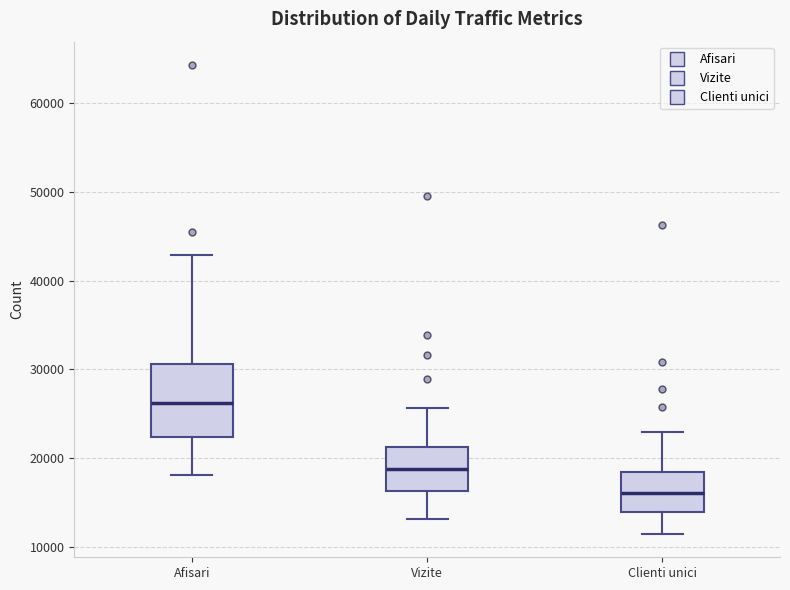

Reading left to right, transcribe this box plot: for each box, give where its median line is, the range the box spans, and where its two whiskers end, as read against the y-axis. The values are not printed on the chart, so give them approximately, as read against the axis.

Afisari: median 26000, box 22000 to 31000, whiskers 18000 to 43000
Vizite: median 19000, box 16000 to 21000, whiskers 13000 to 26000
Clienti unici: median 16000, box 14000 to 18000, whiskers 11000 to 23000